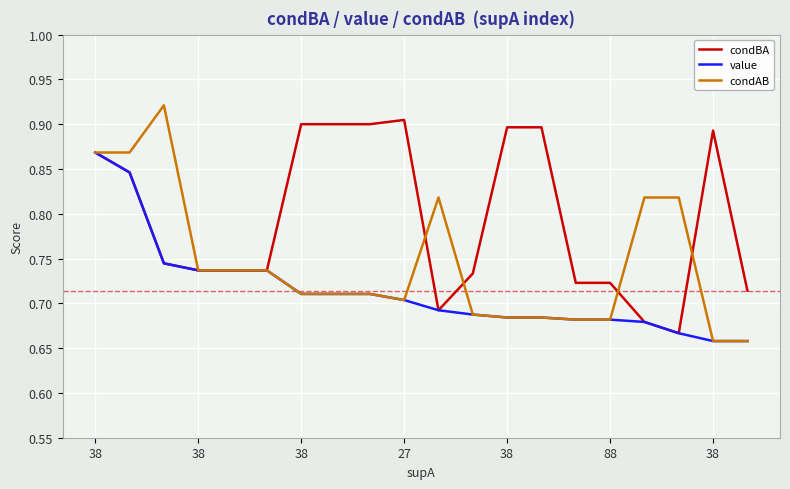

Which series has the largest total across all categories?

condBA